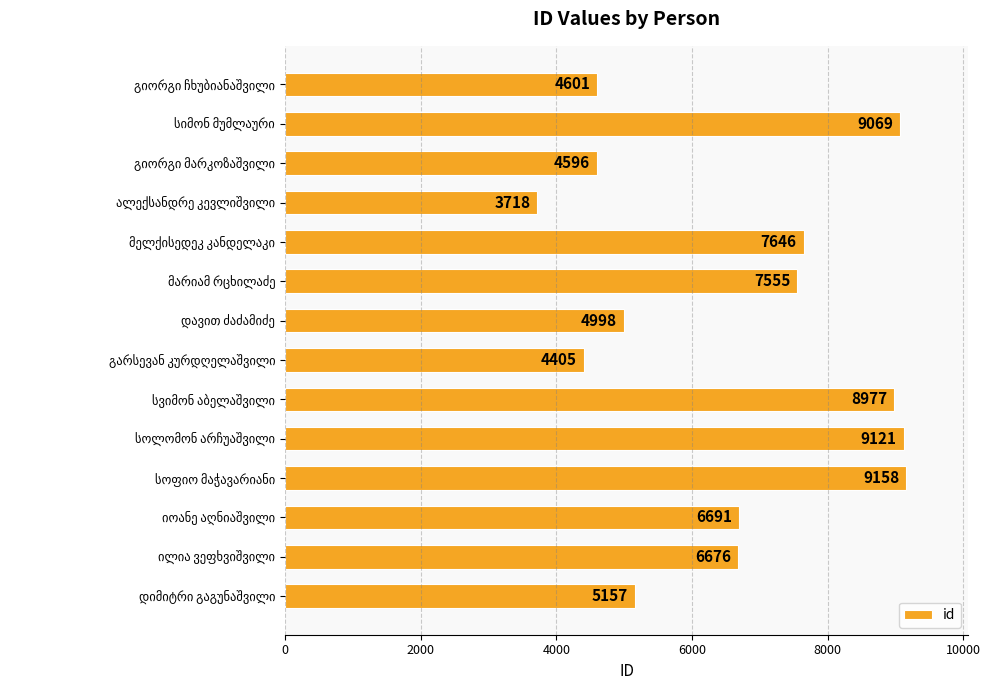

Reading top to bottom, extract all data points from this chart.

4601	9069	4596	3718	7646	7555	4998	4405	8977	9121	9158	6691	6676	5157